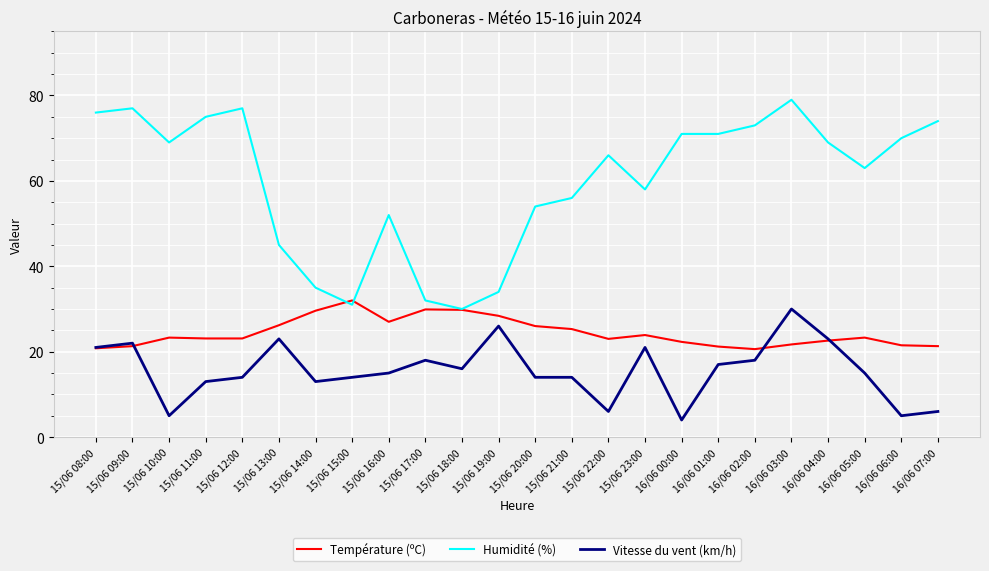

Between which two adjacent categories do Humidité (%) and Température (ºC) first intersect?

15/06 14:00 and 15/06 15:00